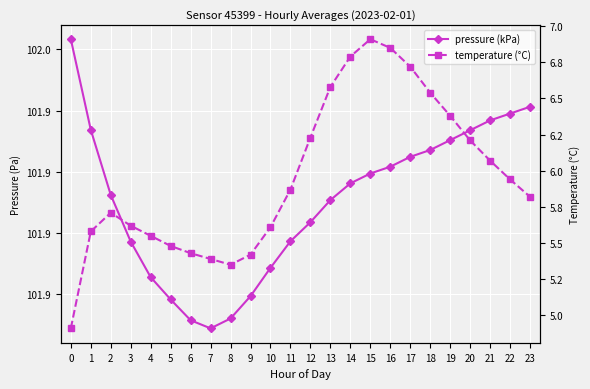

Reading left to right, transcribe all the data shown in this chart.

pressure (kPa): 0=102.0	1=101.9	2=101.9	3=101.9	4=101.9	5=101.9	6=101.9	7=101.9	8=101.9	9=101.9	10=101.9	11=101.9	12=101.9	13=101.9	14=101.9	15=101.9	16=101.9	17=101.9	18=101.9	19=101.9	20=101.9	21=101.9	22=101.9	23=101.9
temperature (°C): 0=4.9	1=5.6	2=5.7	3=5.6	4=5.5	5=5.5	6=5.4	7=5.4	8=5.3	9=5.4	10=5.6	11=5.9	12=6.2	13=6.6	14=6.8	15=6.9	16=6.8	17=6.7	18=6.5	19=6.4	20=6.2	21=6.1	22=5.9	23=5.8